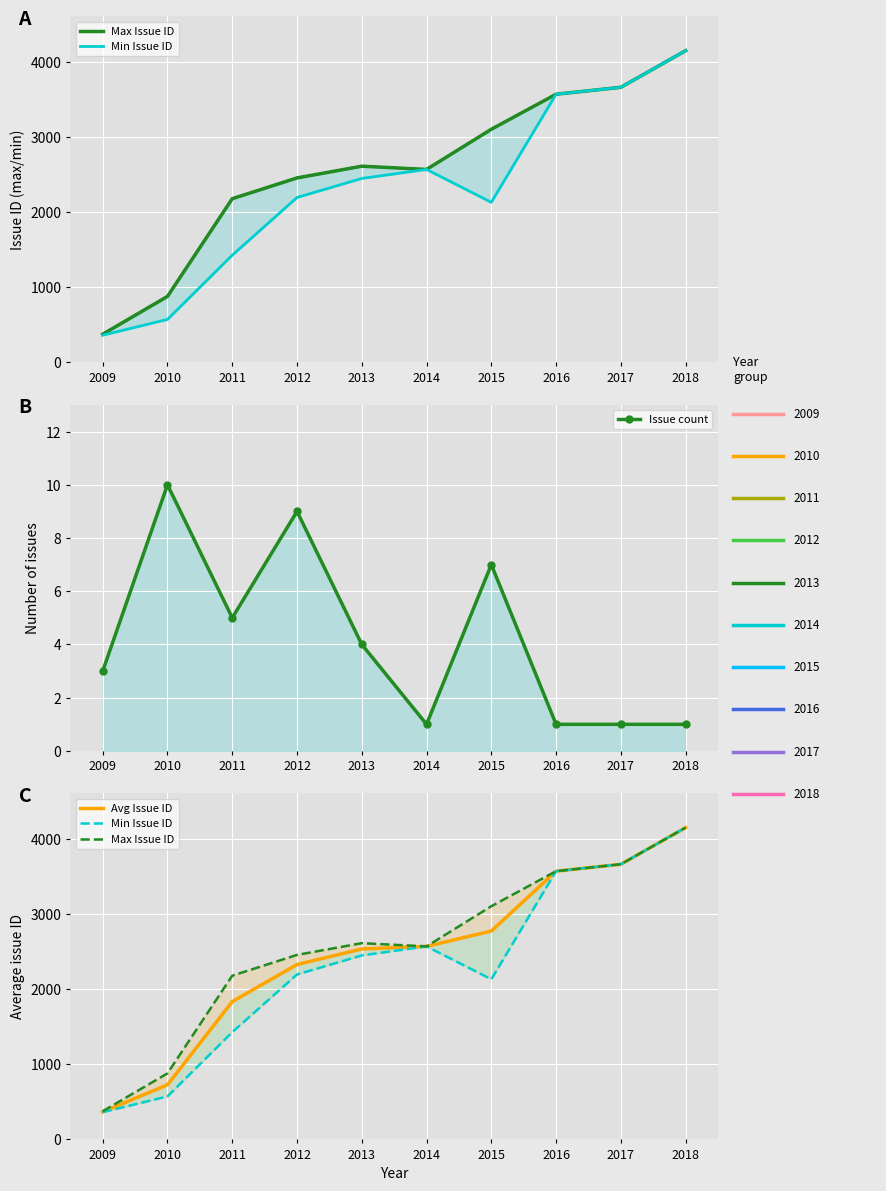

Where is the first local maximum for Max Issue ID?

2013